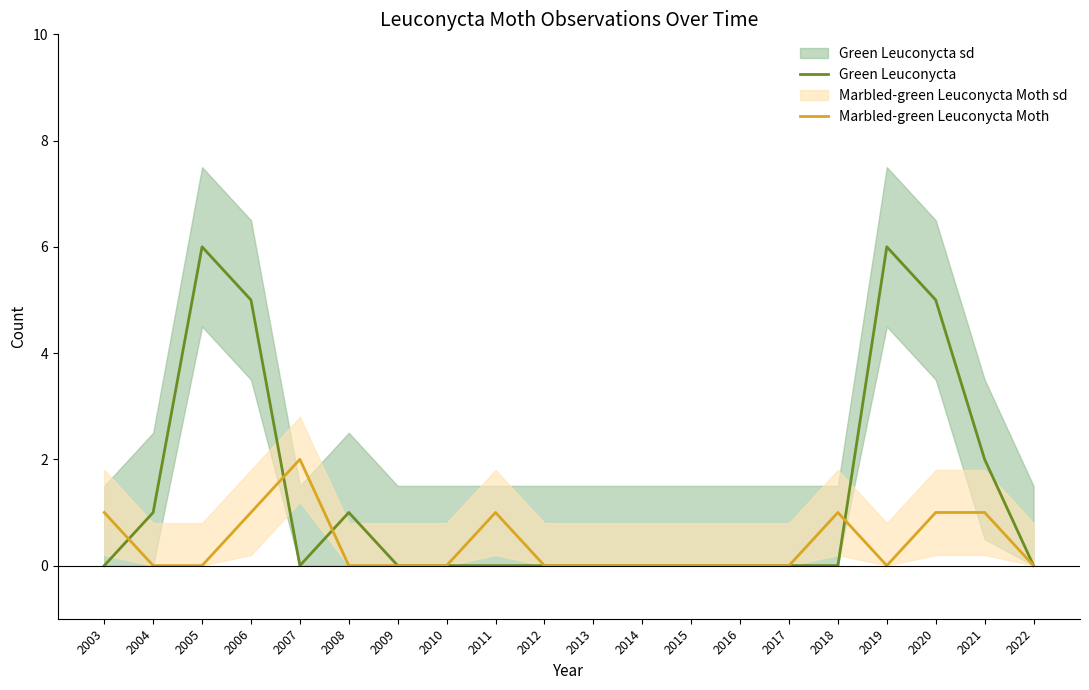

At 2008, list the series in order from smallest to largest.

Marbled-green Leuconycta Moth, Green Leuconycta